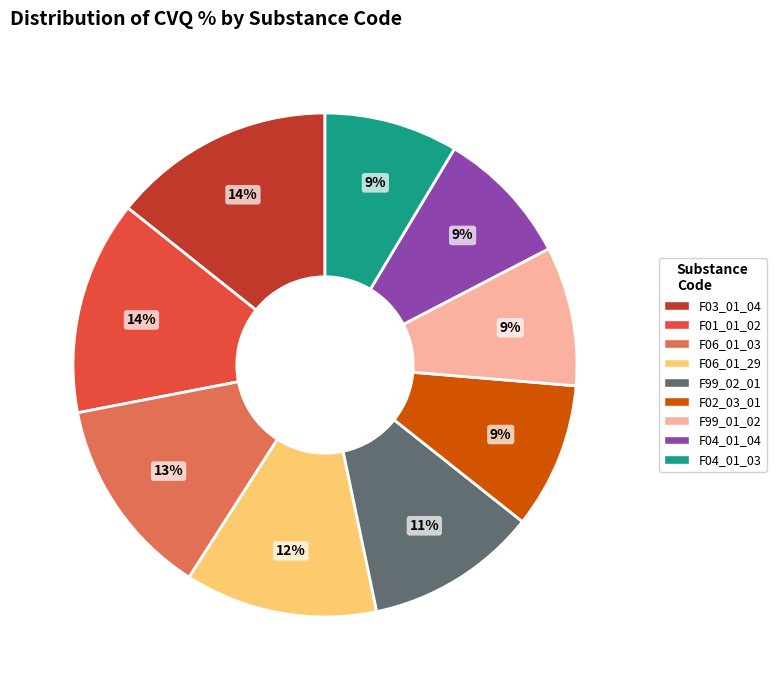

To the nearest percent, what is the average slice percentage?

11%